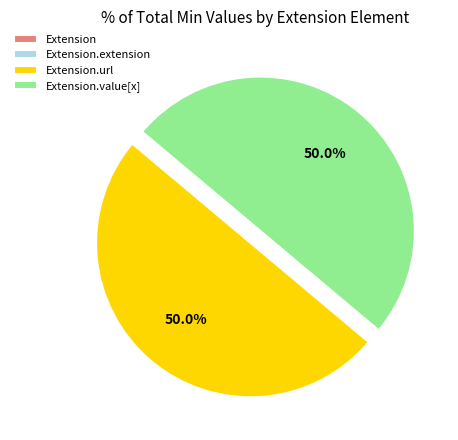

What is the smallest slice in the pie chart?

Extension